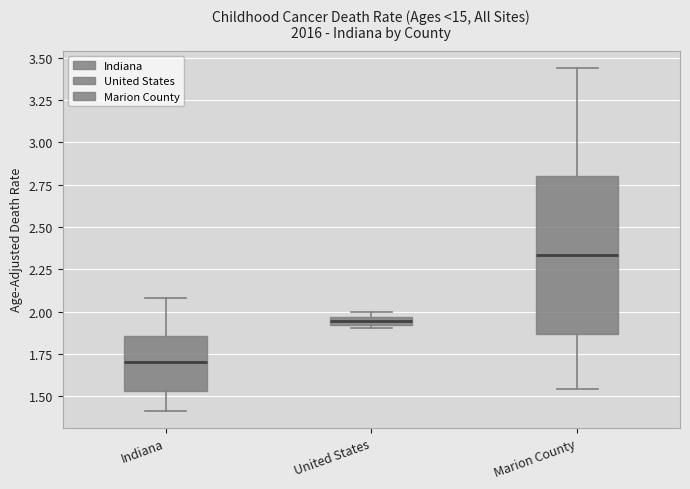

Comparing the boxes themselves (not the whiskers), which one is the tallest?

Marion County